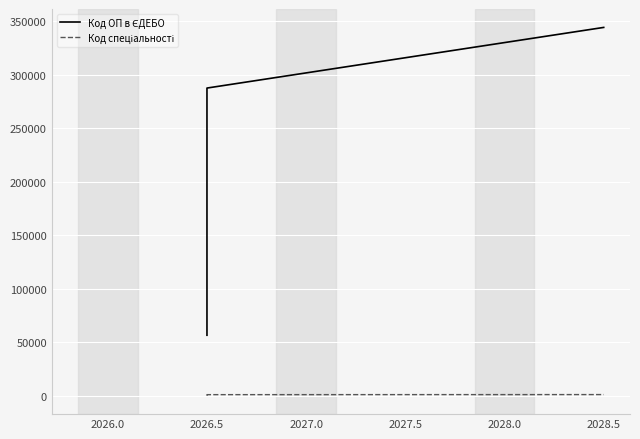

Does the chart display data point markers on the line(s)?

No